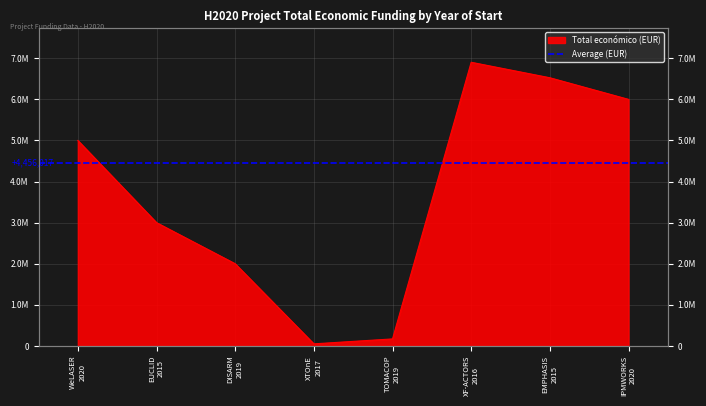

What is the sum of the values at EUCLID 2015 and IPMWORKS 2020?

9000005